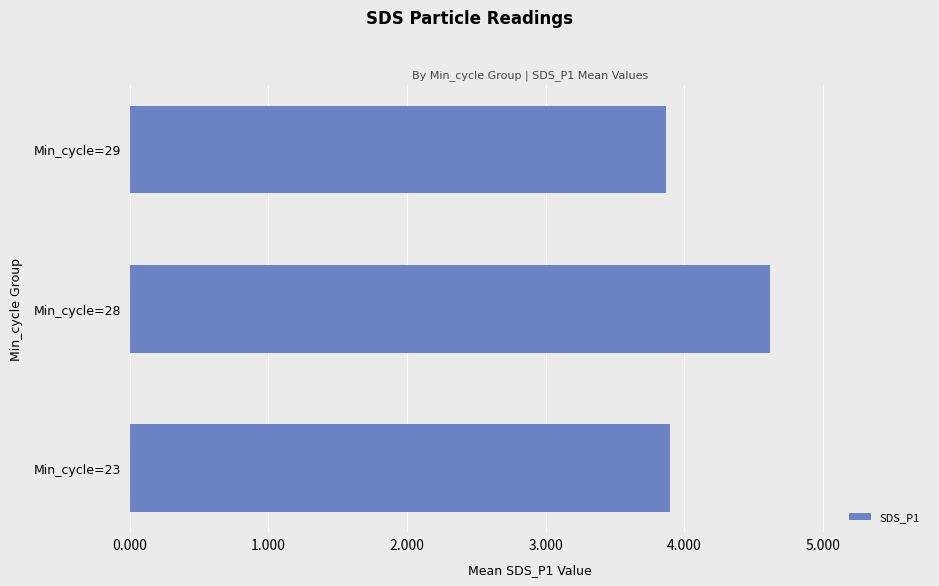

What is the sum of all values?

12.4